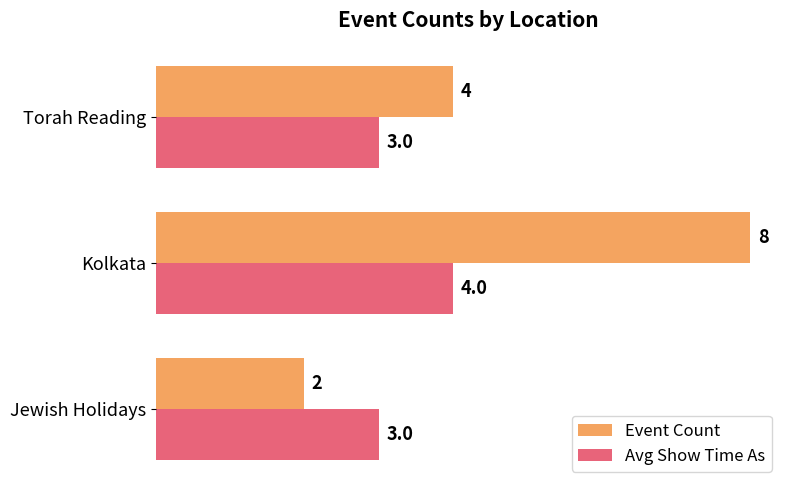

How many distinct data groups are displayed?

2